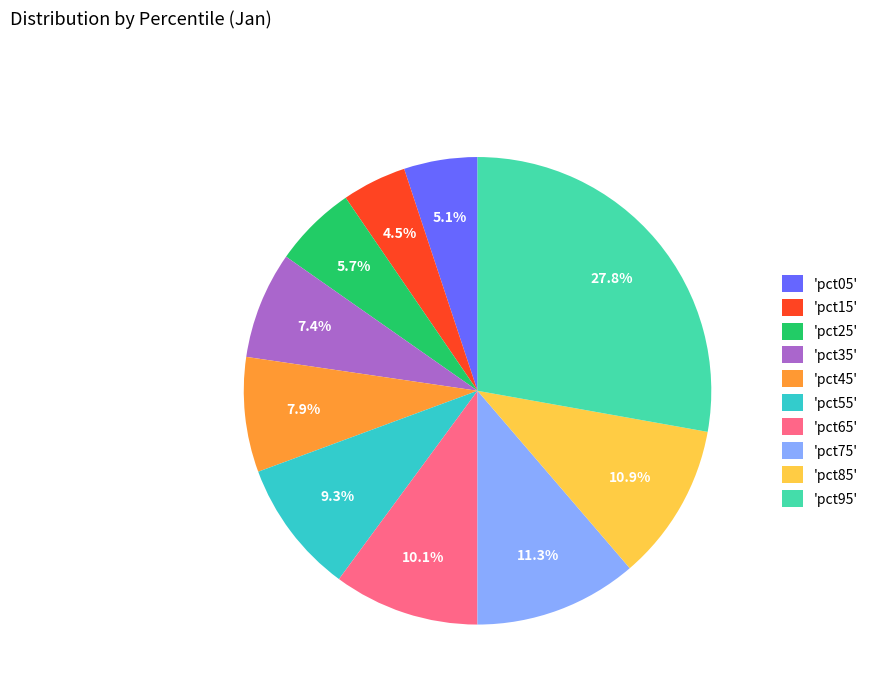

How many slices are in this pie chart?

10